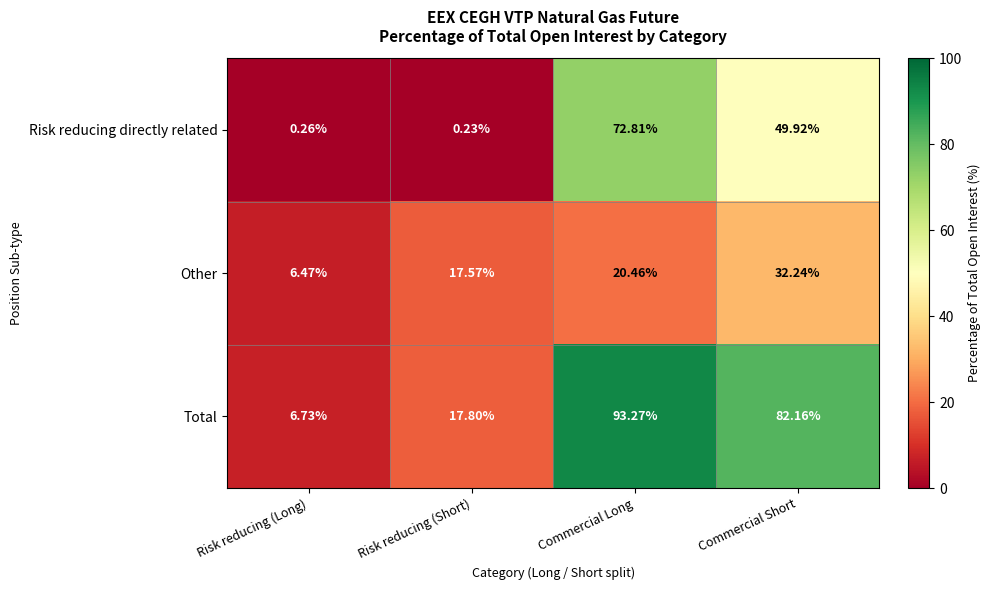

List the series in order of their peak value, lowest first.

Other, Risk reducing directly related, Total